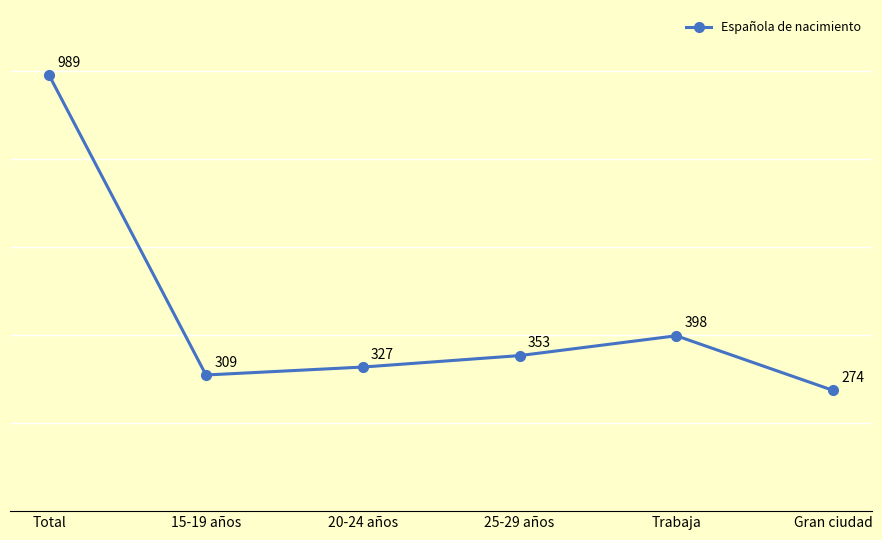

What is the difference between the second highest and minimum values?

124